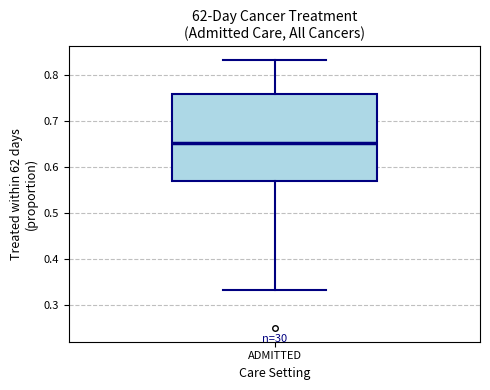

Transcribe this box plot: give where the median line is, the range the box spans, and where the two whiskers end, as read against the y-axis. The values are not printed on the chart, so give them approximately, as read against the axis.

median 0.65, box 0.57 to 0.76, whiskers 0.33 to 0.83